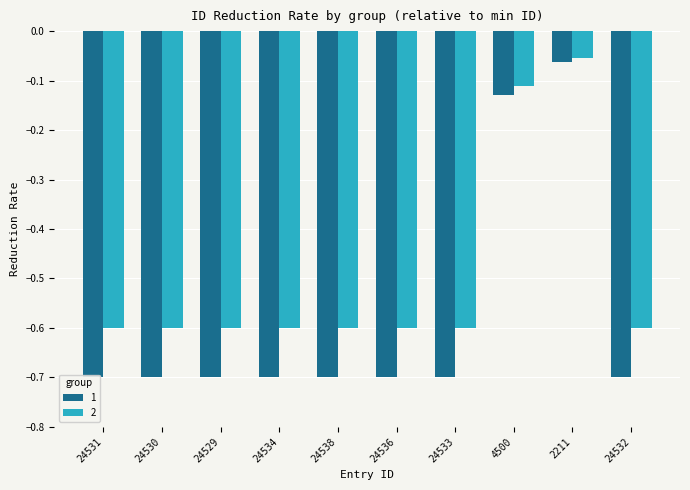

What is the sum of all 1 values?

-5.8